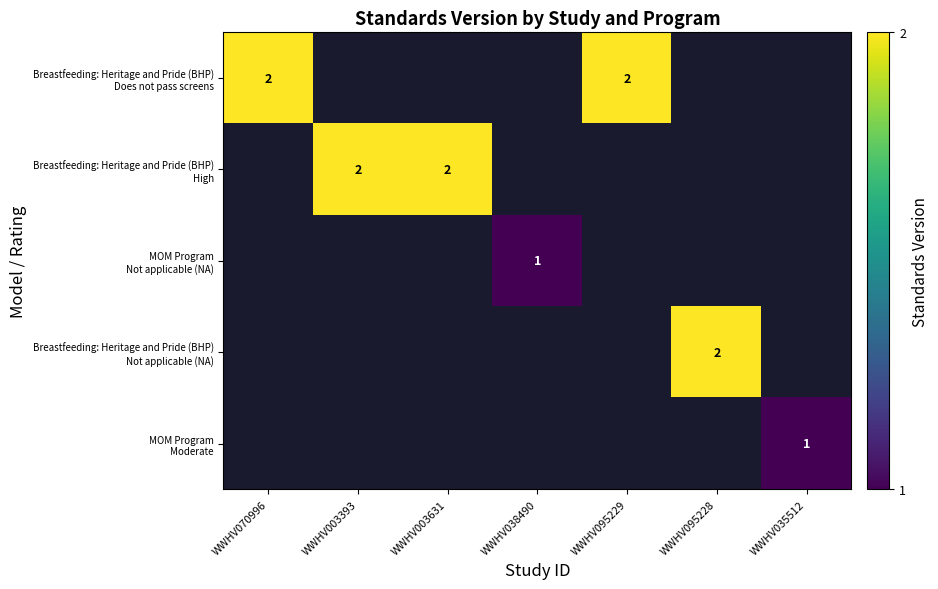

The value of MOM Program Not applicable (NA) at WWHV038490 is 1.0. True or false?

True